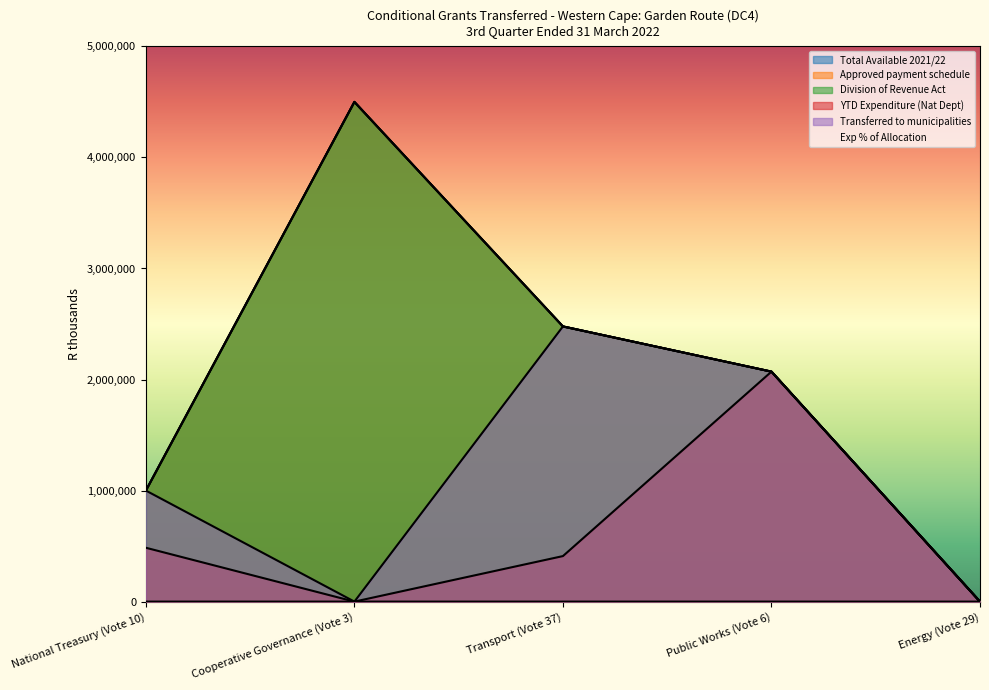

Which series has the largest total across all categories?

Total Available 2021/22